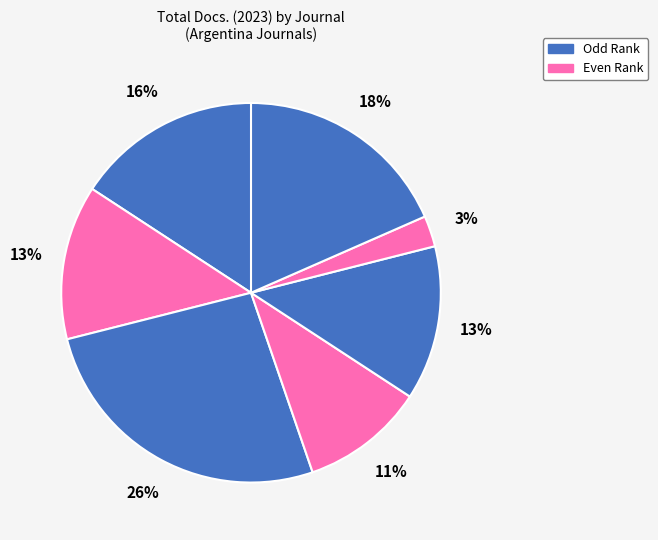

Count the number of slices in the pie.

7